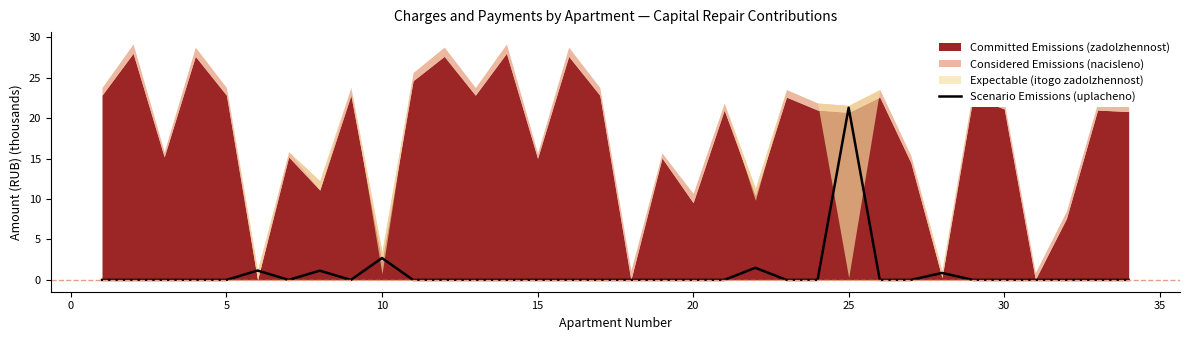

Where is Scenario Emissions (uplacheno) nearest to the value 10?

10